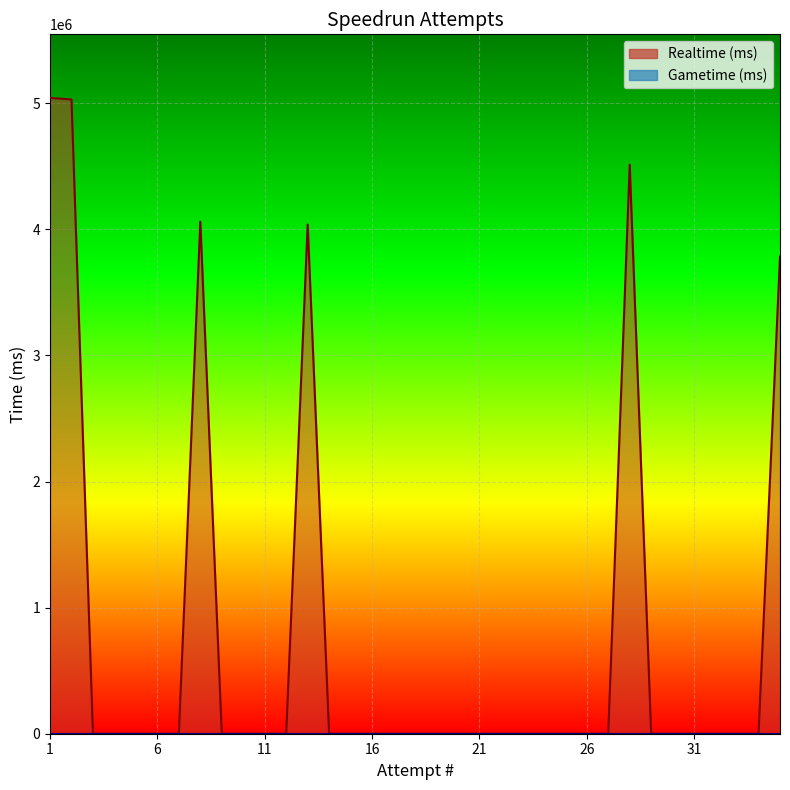

The value at 28 is 2282545. True or false?

False